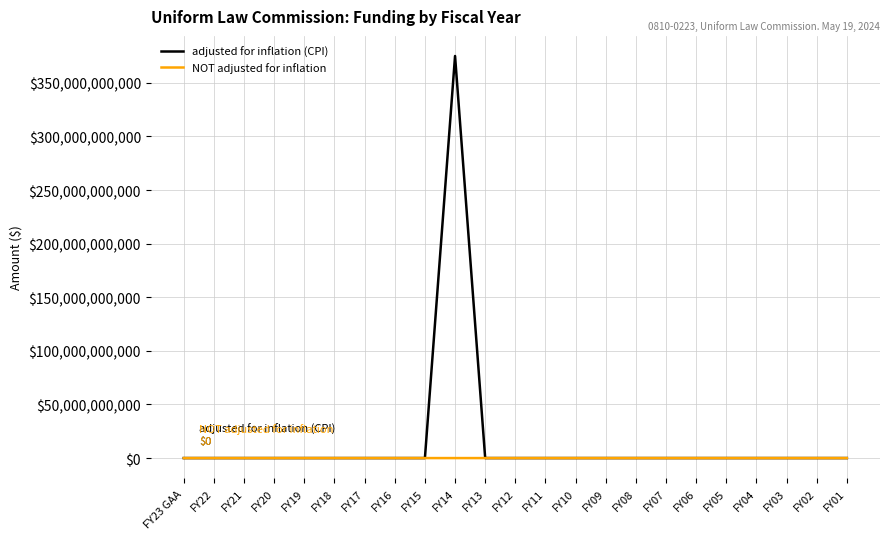

Rank the series by their average value, from lowest to highest.

NOT adjusted for inflation, adjusted for inflation (CPI)